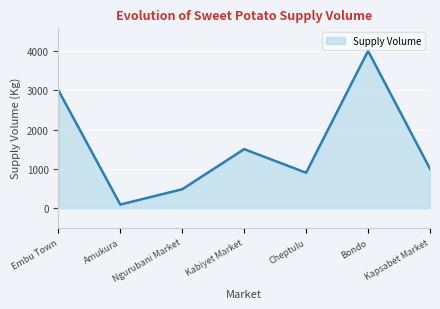

What is the greatest value displayed?

4000